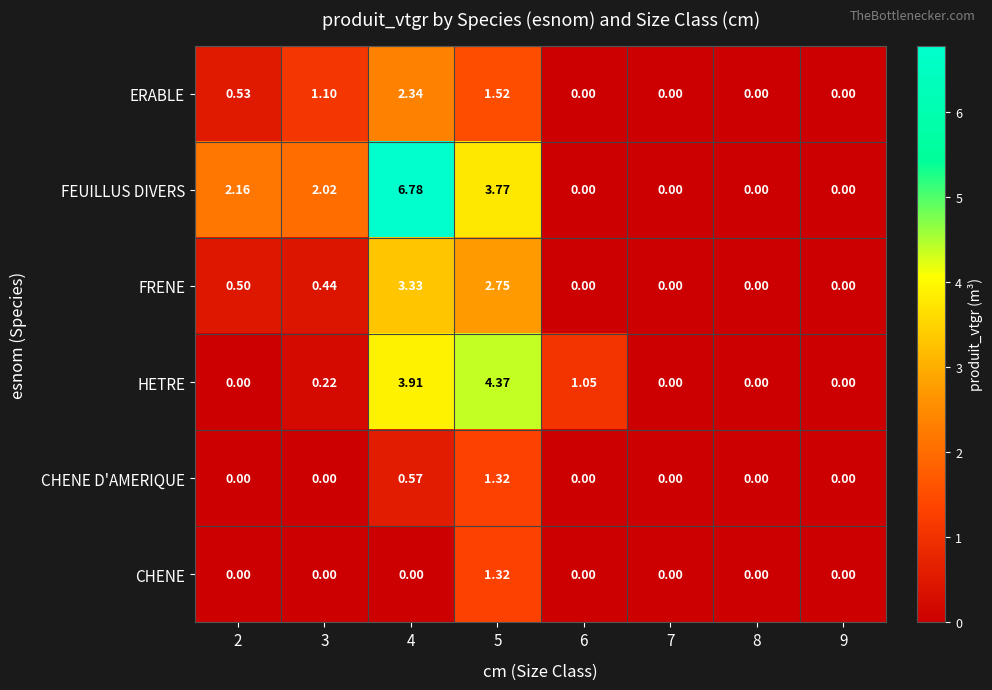

Is the value of HETRE at 2 greater than the value of ERABLE at 3?

No